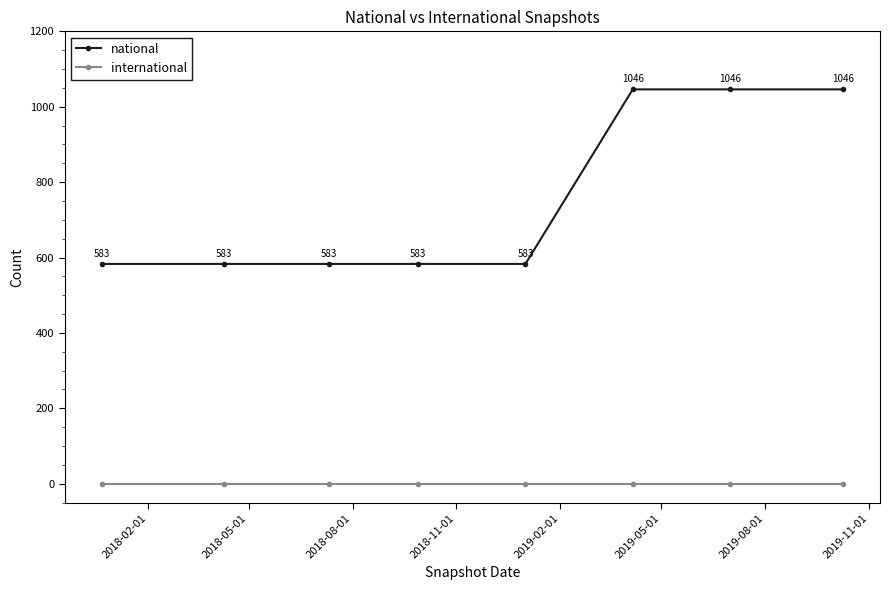

Which series has the widest spread of values?

national